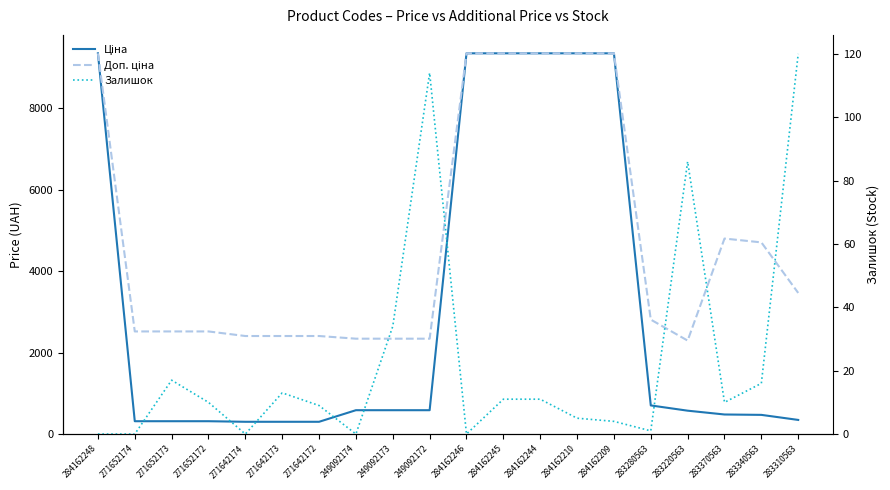

Rank the series at 283340563 from lowest to highest value.

Залишок, Ціна, Доп. ціна